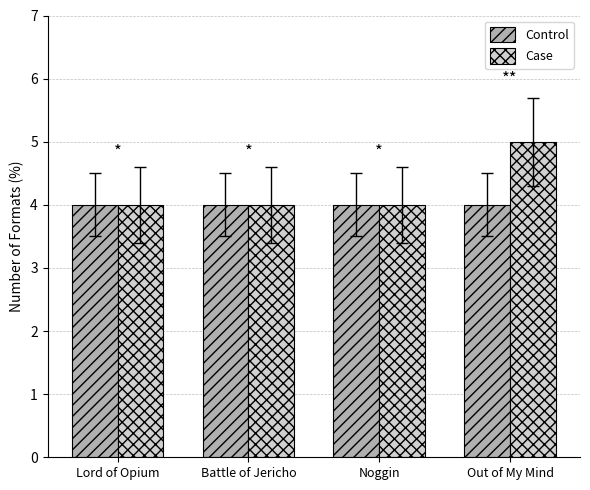

What is the average value of the Control series?

4